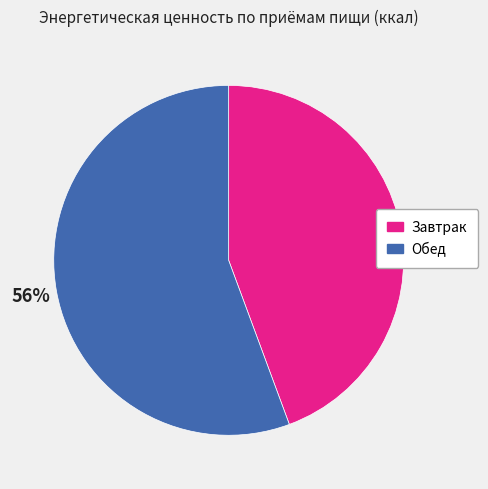

Count the number of slices in the pie.

2